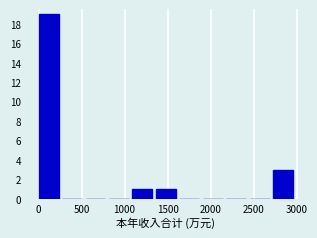

Reading left to right, list every bar in this chart as the range it spans on the x-axis followed by its height. Neither the bar edges nor the heights are printed on the chart, so give them approximately, as read against the axes.

0 to 250: 19
250 to 550: 0
550 to 800: 0
800 to 1100: 0
1100 to 1350: 1
1350 to 1650: 1
1650 to 1900: 0
1900 to 2200: 0
2200 to 2450: 0
2450 to 2750: 0
2750 to 3000: 3